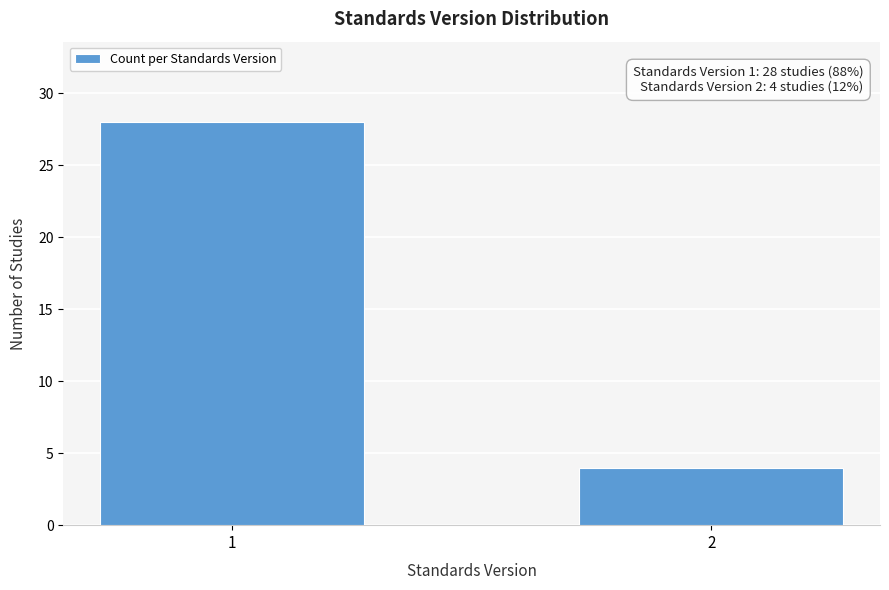

Reading left to right, extract all data points from this chart.

1=28	2=4